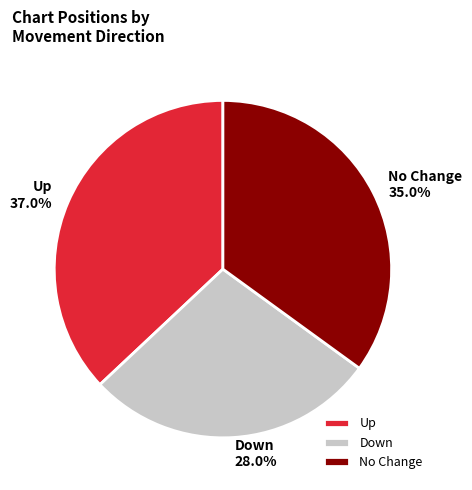

How many segments does this pie chart have?

3